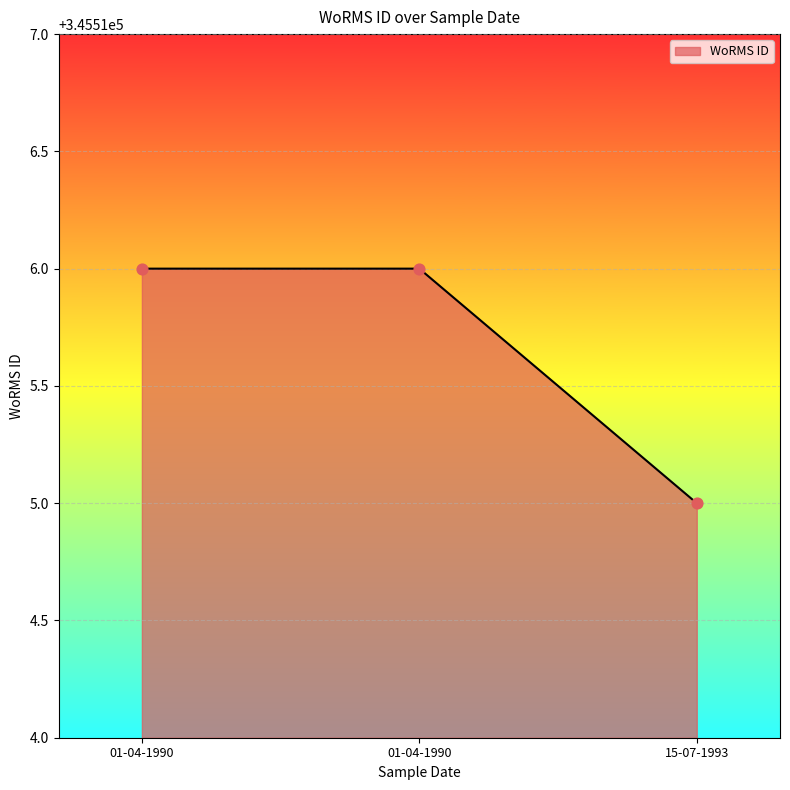

What is the ratio of the value at 15-07-1993 to the value at 01-04-1990?

1.0